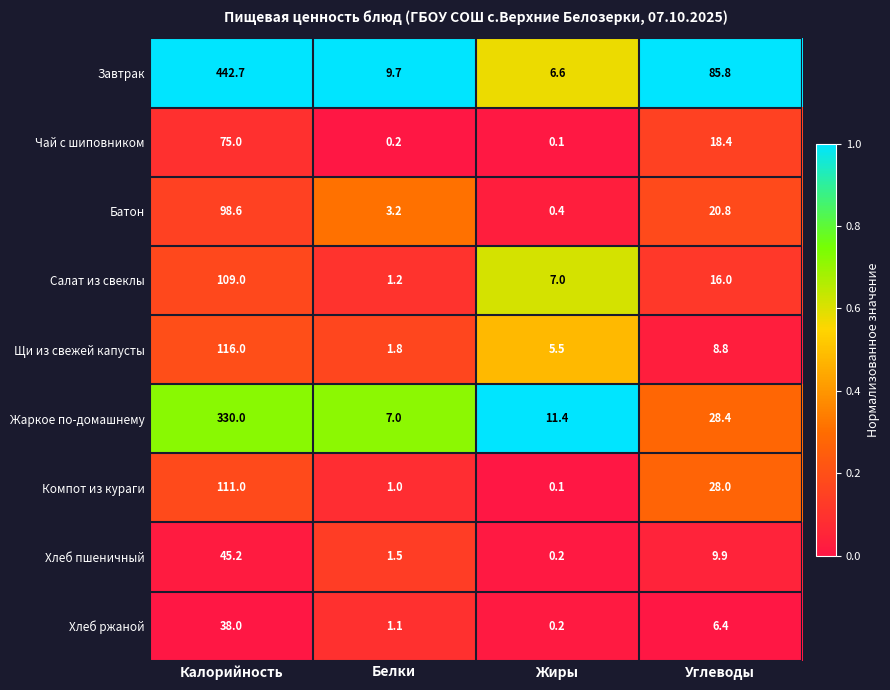

What value does the Завтрак series have at Калорийность?

442.7